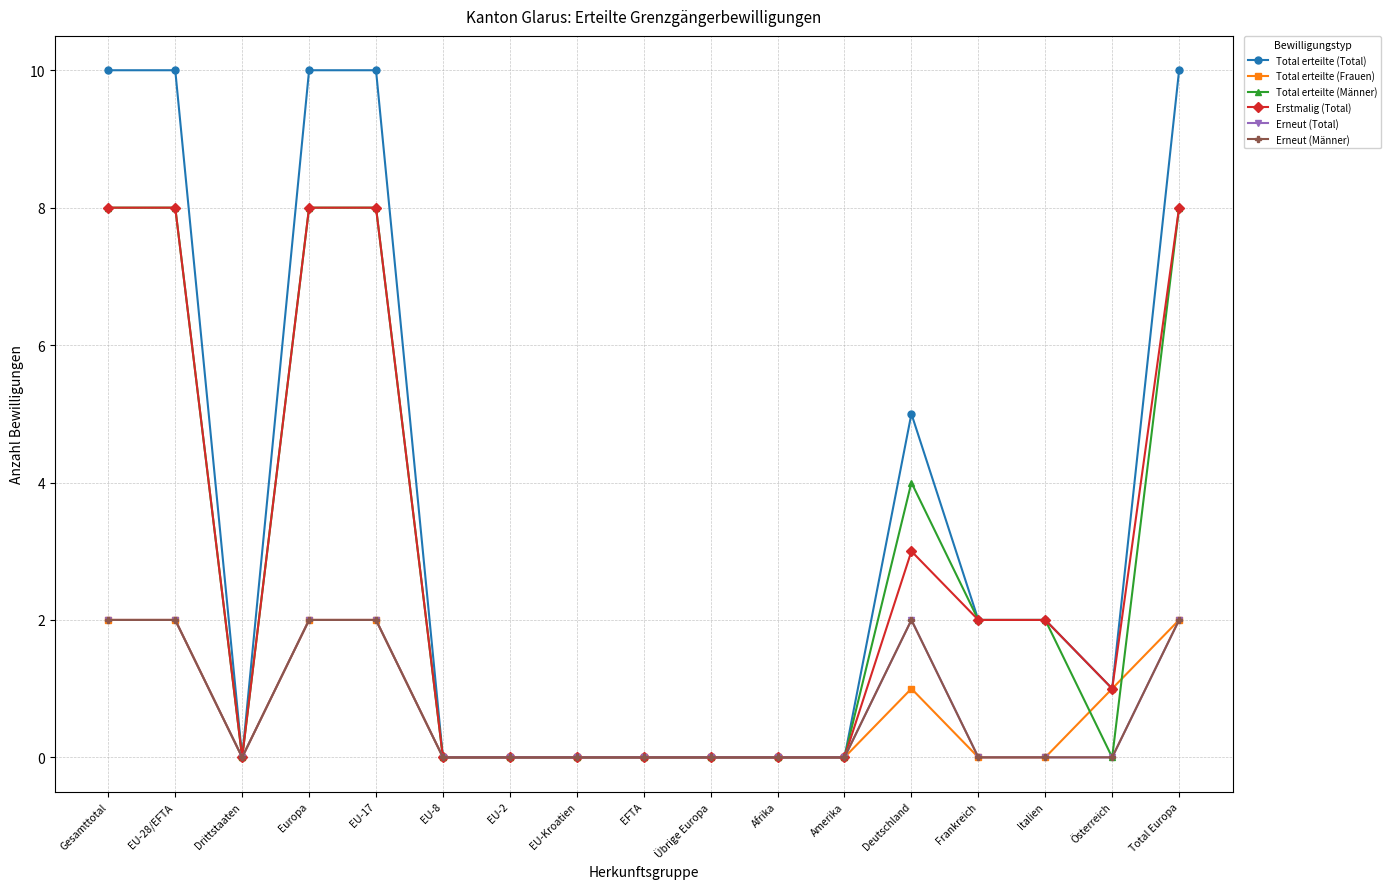

Is this an area chart (filled region under the line)?

No